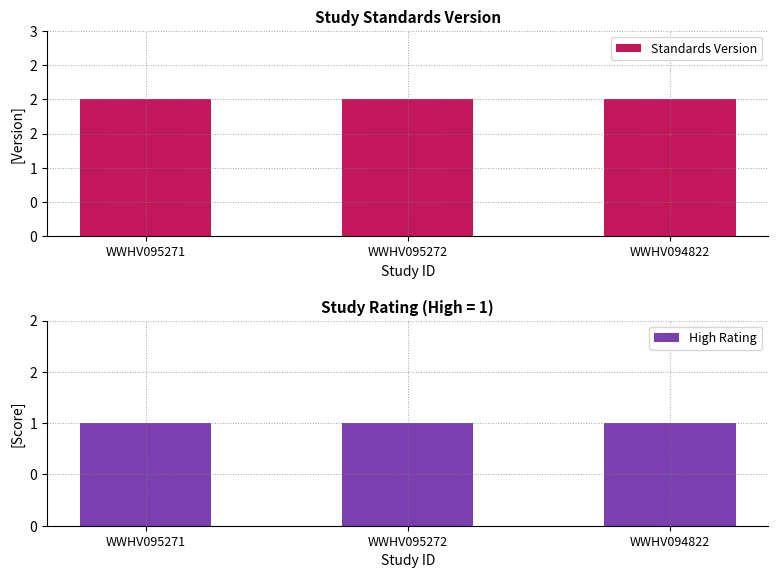

What is the value of the High Rating bar at the 2nd from the left?

1